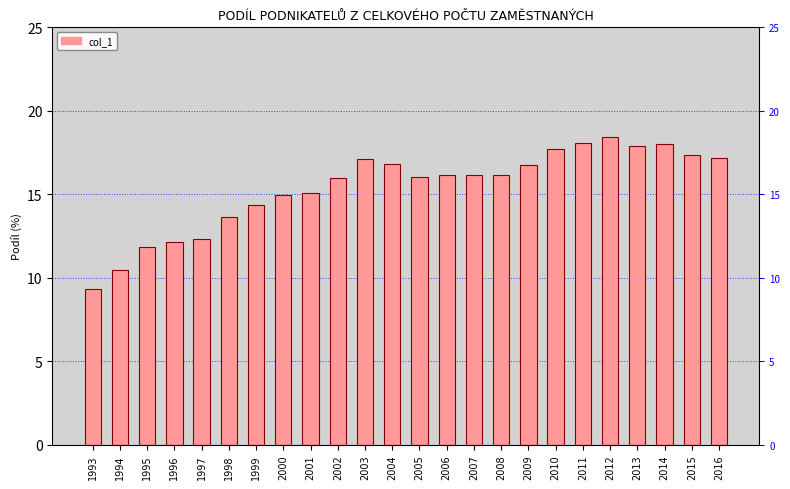

Approximately how many times larger is the value at 2013 compared to 2014?

1.0